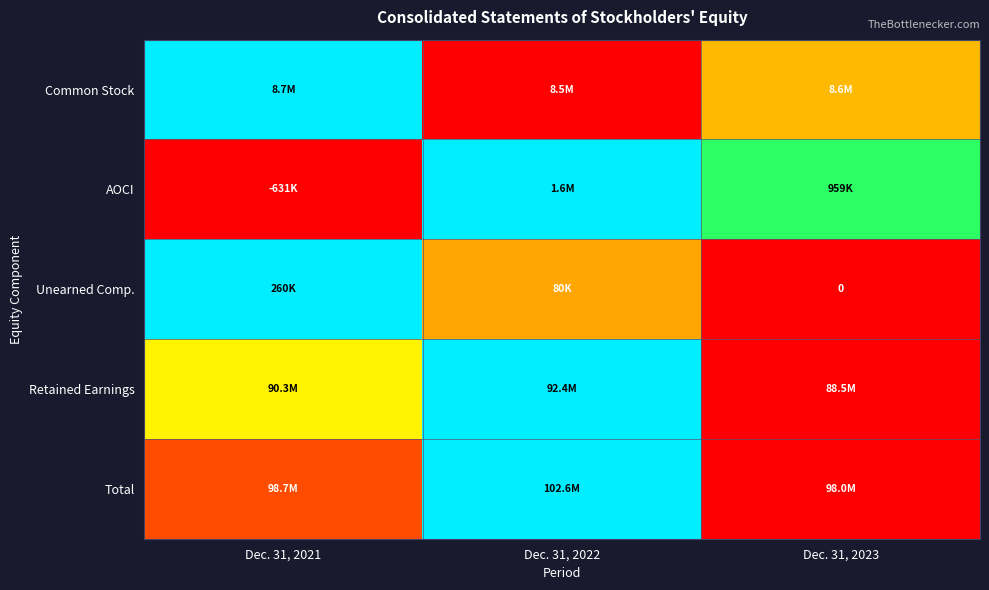

At which category is the sum across all series the highest?

Dec. 31, 2022